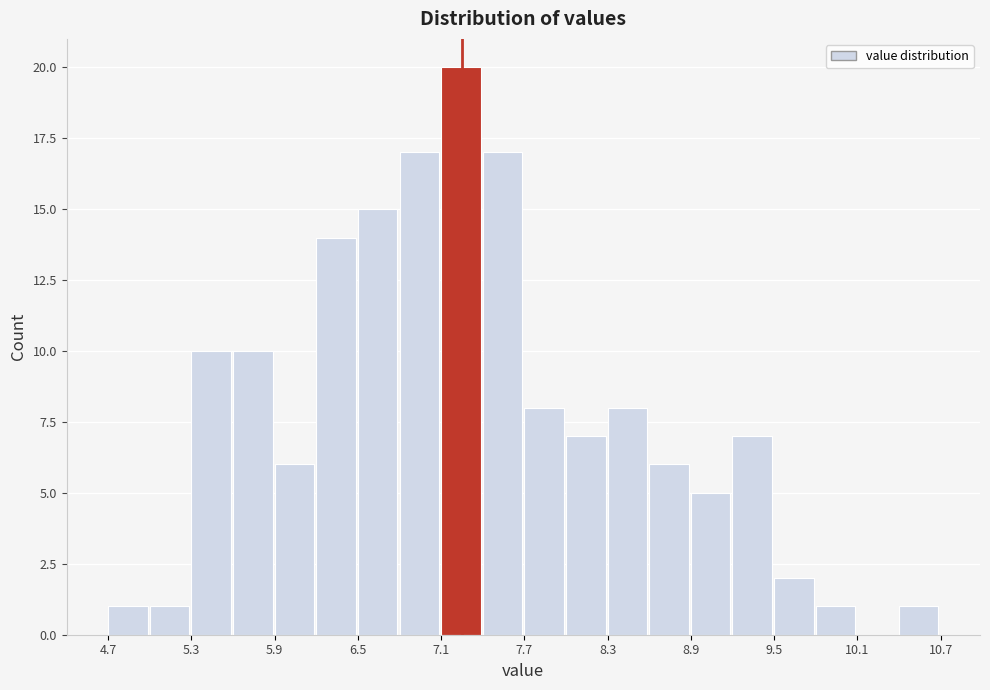

Read against the x-axis, roughly where is the centre of the tallest bar?

7.2